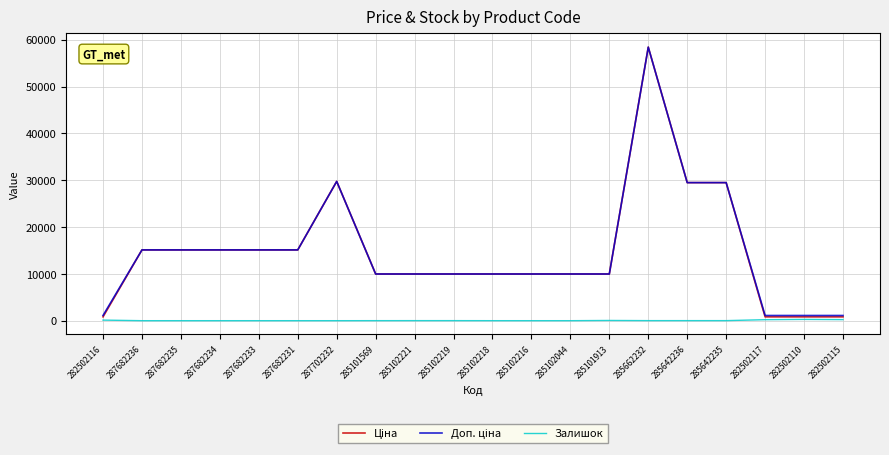

Does the chart display data point markers on the line(s)?

No